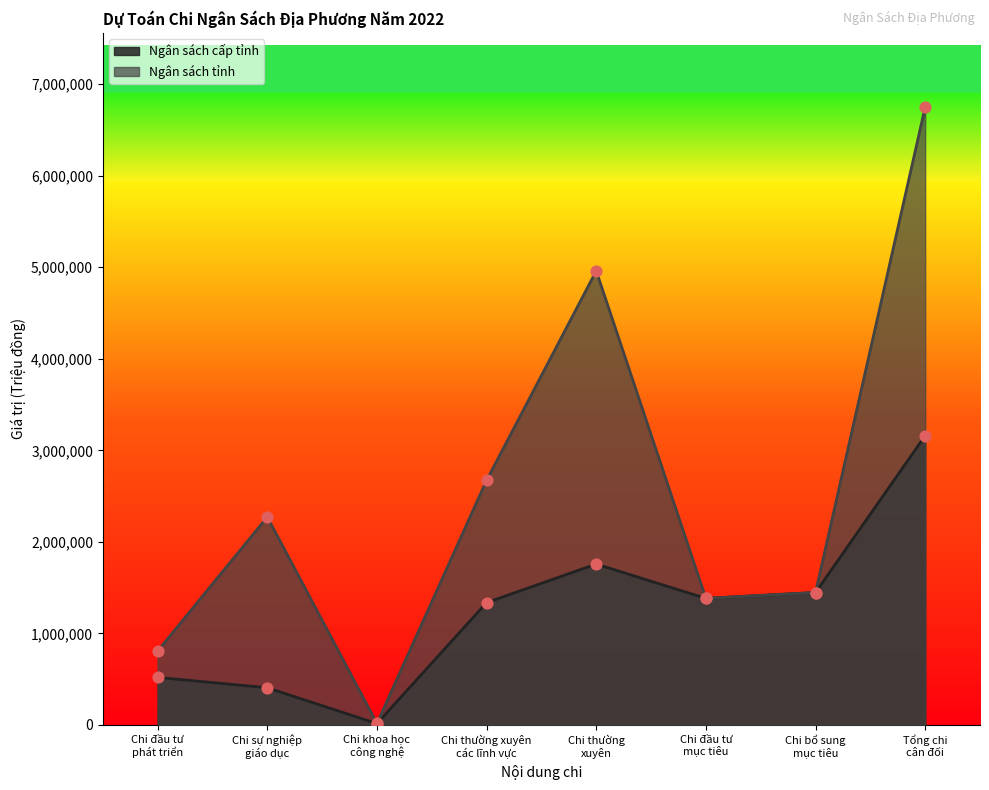

What are all the series names shown in the legend?

Ngân sách cấp tỉnh, Ngân sách tỉnh